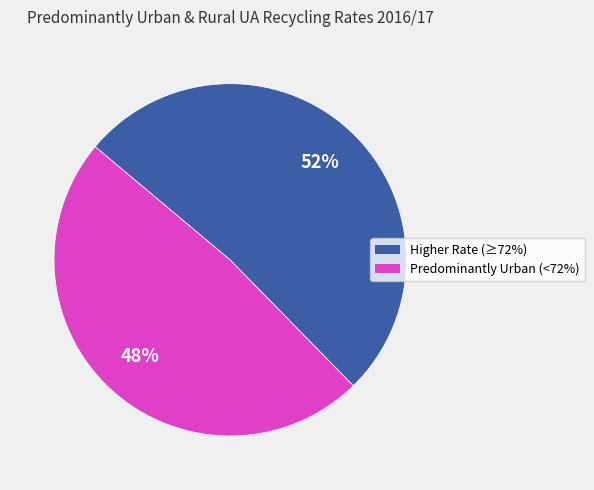

Does any single category account for the majority?

Yes